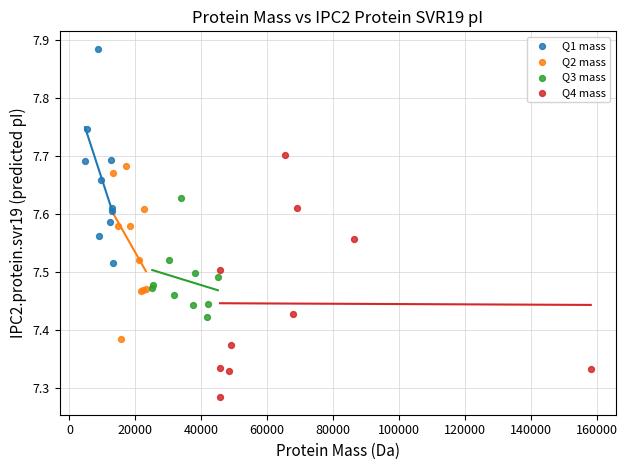

Which series reaches the minimum Y coordinate?

Q4 mass